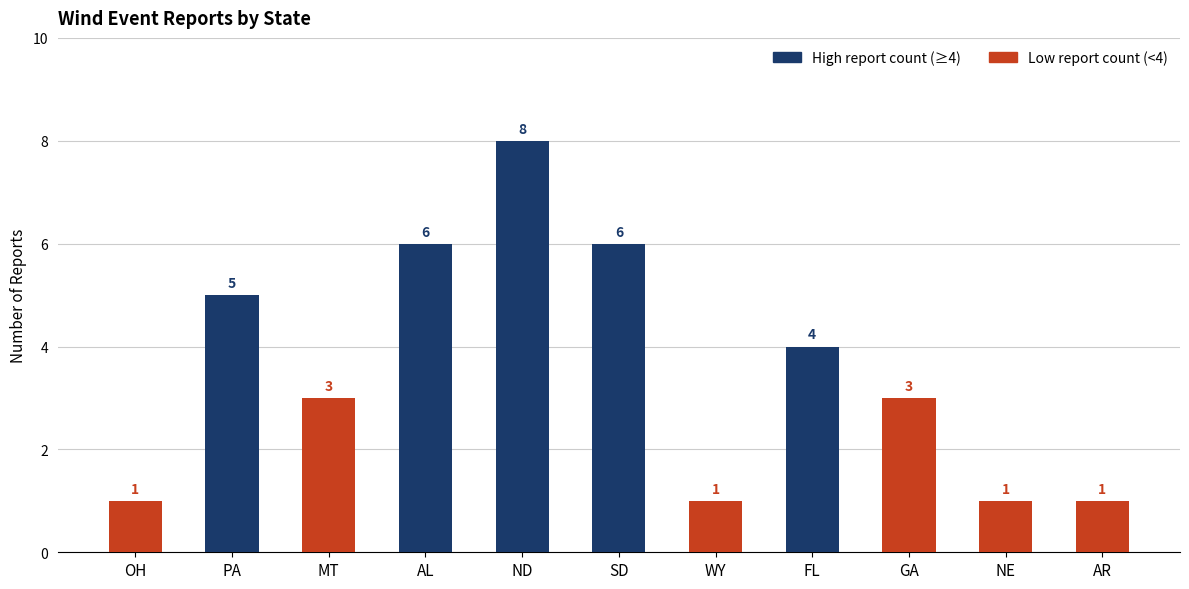

Reading left to right, list all the values displayed in this chart.

OH=1	PA=5	MT=3	AL=6	ND=8	SD=6	WY=1	FL=4	GA=3	NE=1	AR=1